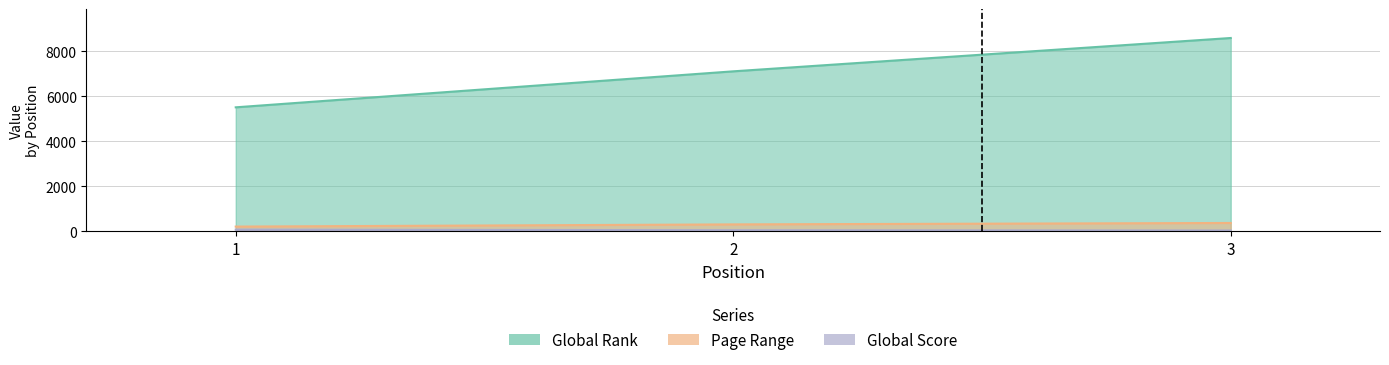

Is the value of Page Range at 3 greater than the value of Global Score at 2?

Yes